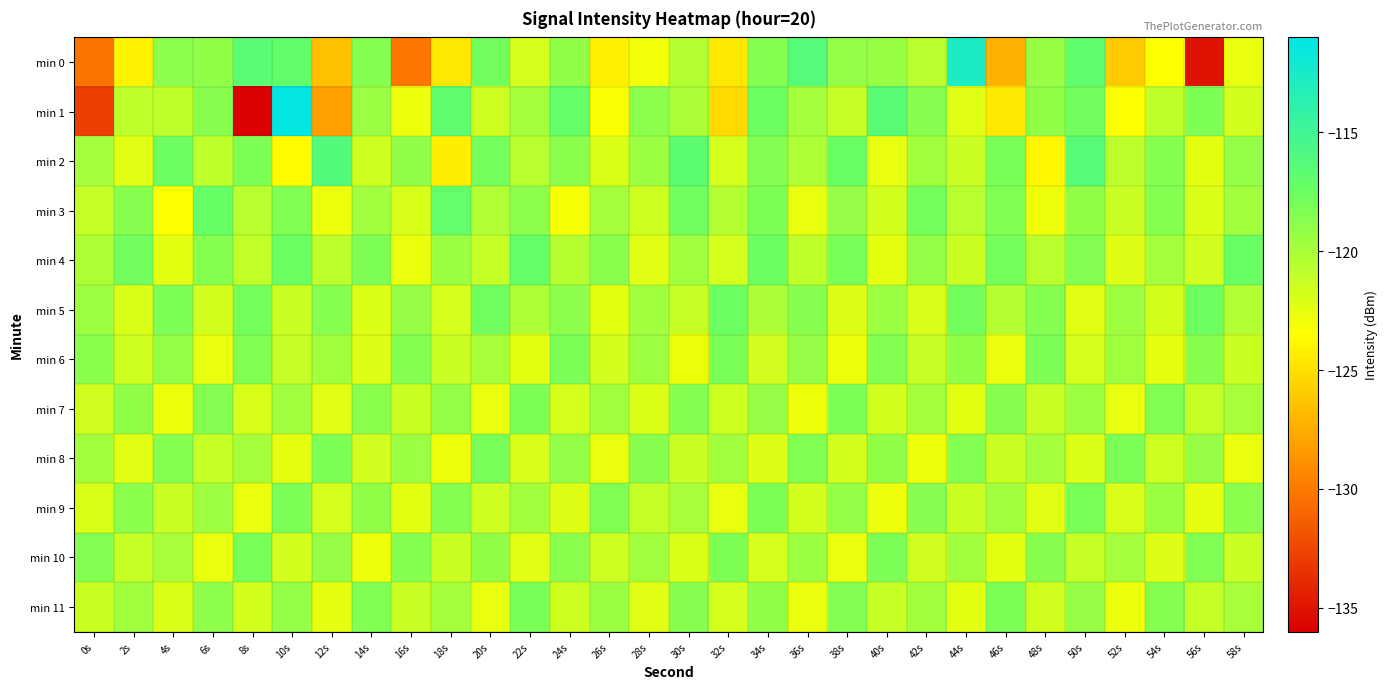

Rank the series by their maximum value, from lowest to highest.

min 7, min 6, min 8, min 9, min 11, min 10, min 5, min 4, min 3, min 2, min 0, min 1